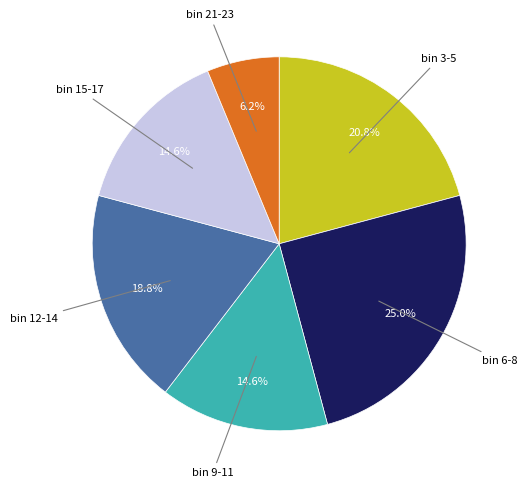

To the nearest percent, what is the difference between the largest and smallest slice percentages?

19%